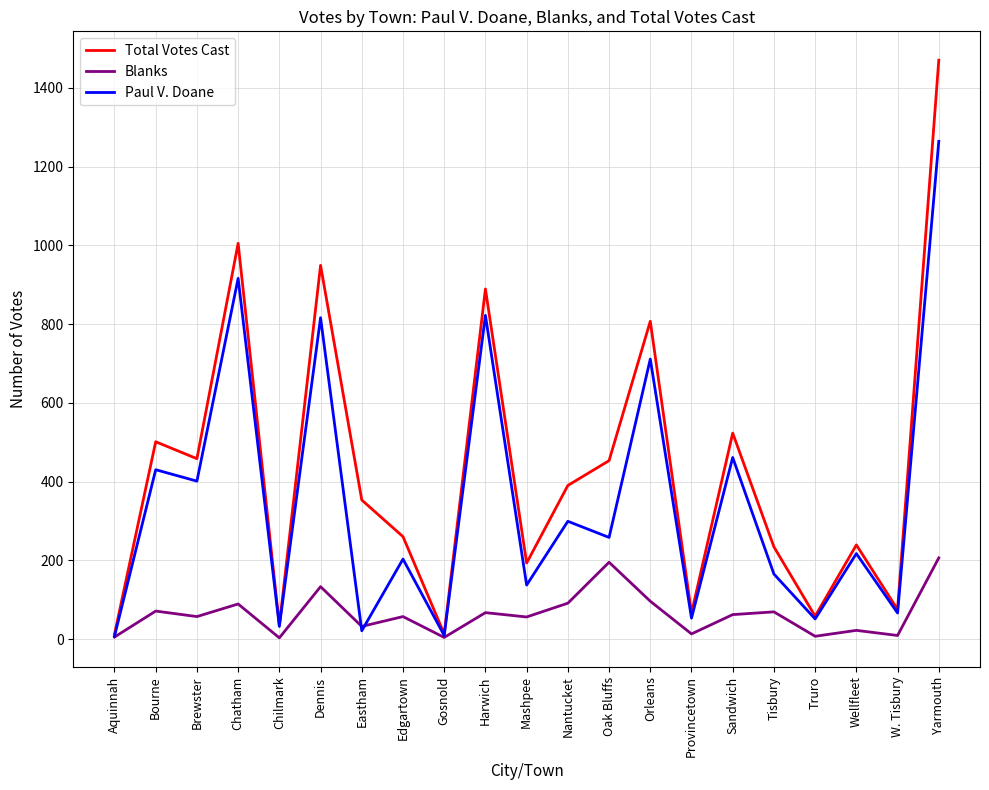

At which category is the sum across all series the highest?

Yarmouth